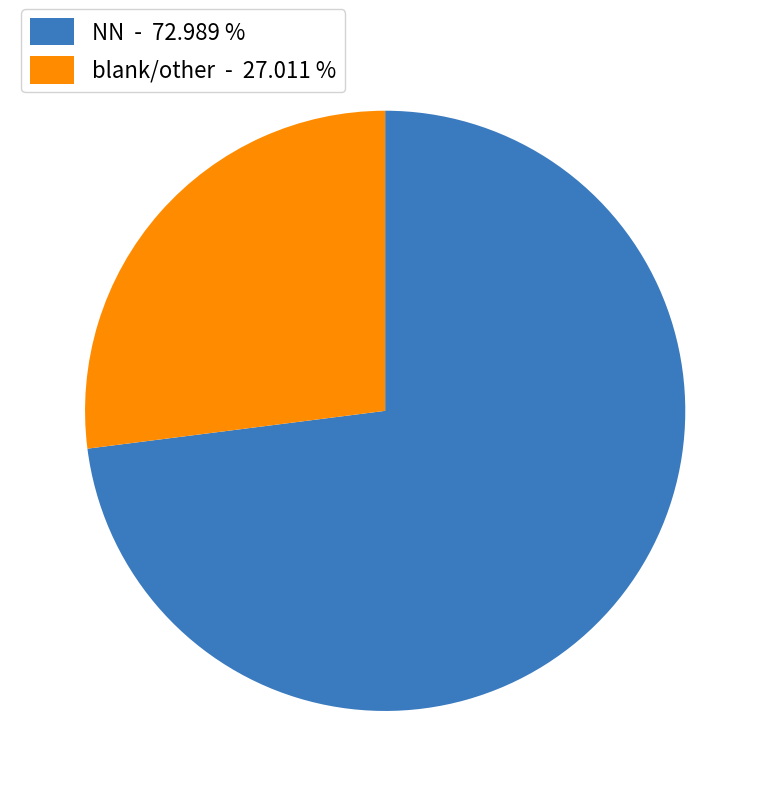

Do NN - 72.989 % and blank/other - 27.011 % together represent more than half of the pie?

Yes